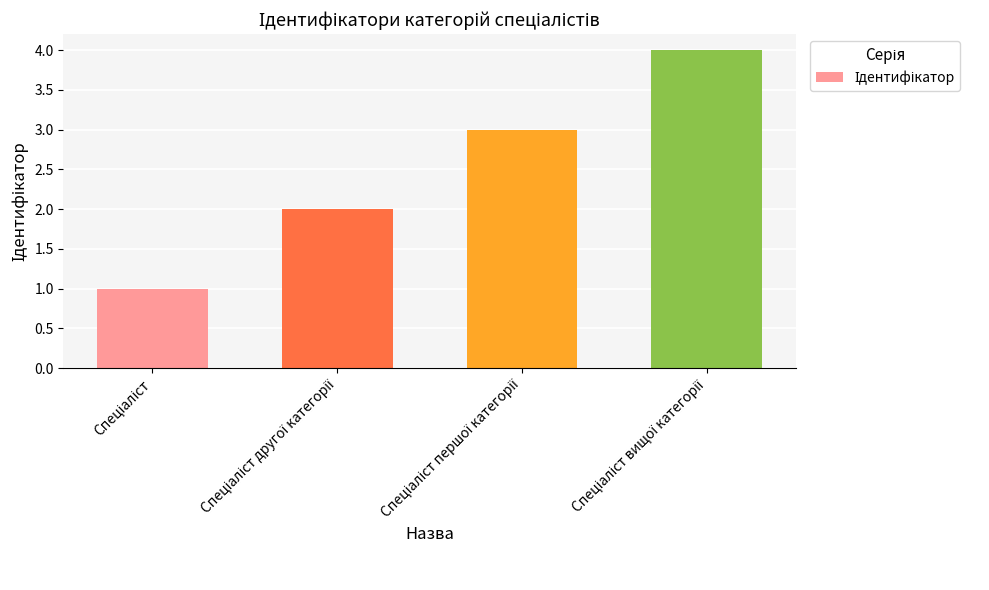

What is the difference between the maximum and minimum values?

3